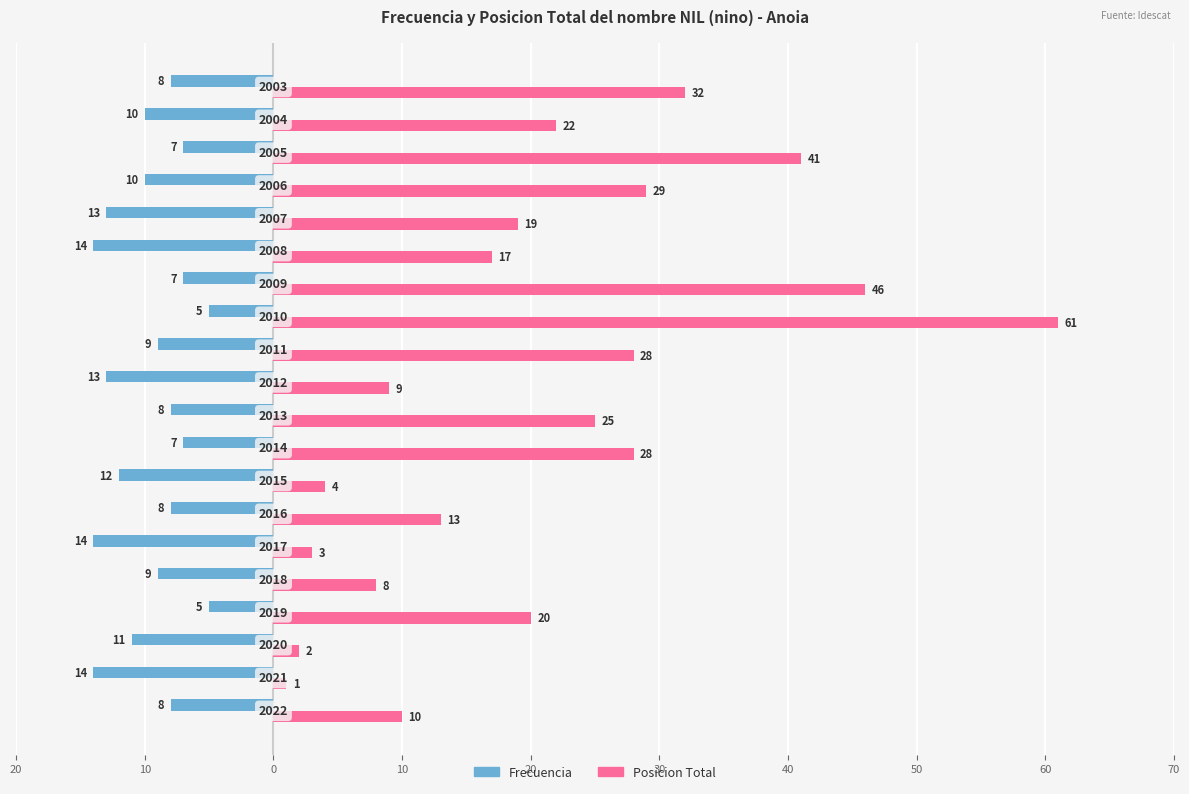

What is the greatest value displayed?

61